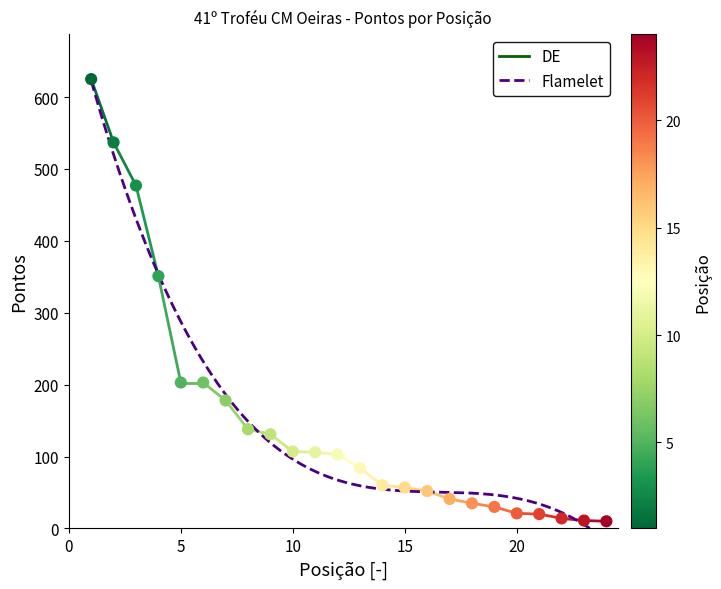

What is the change in value from 13 to 24?

-74